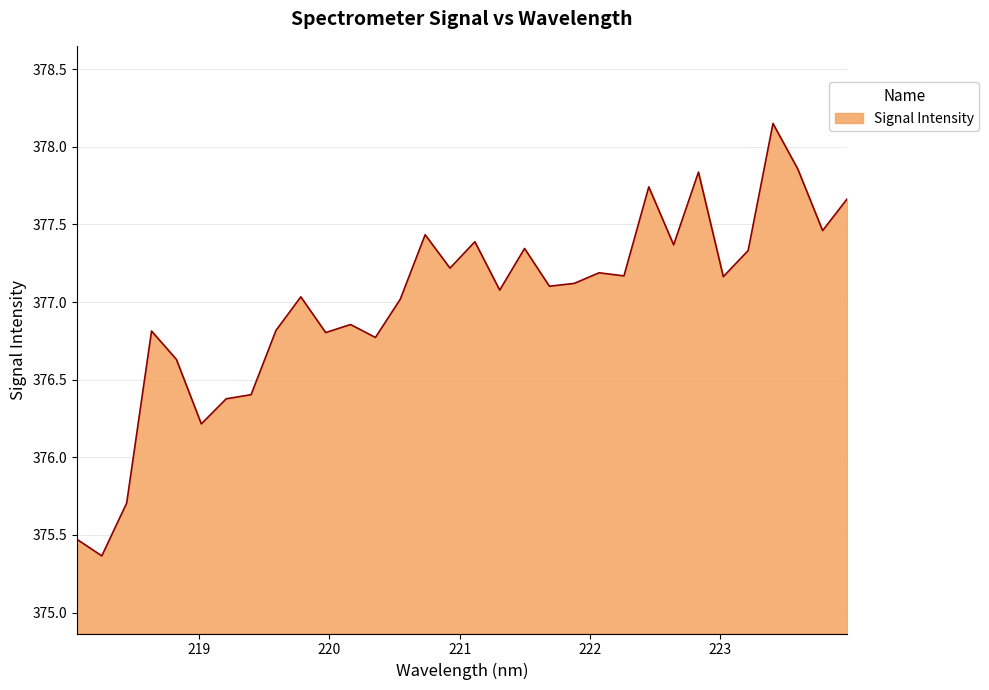

What is the difference between the maximum and second lowest values?

2.7